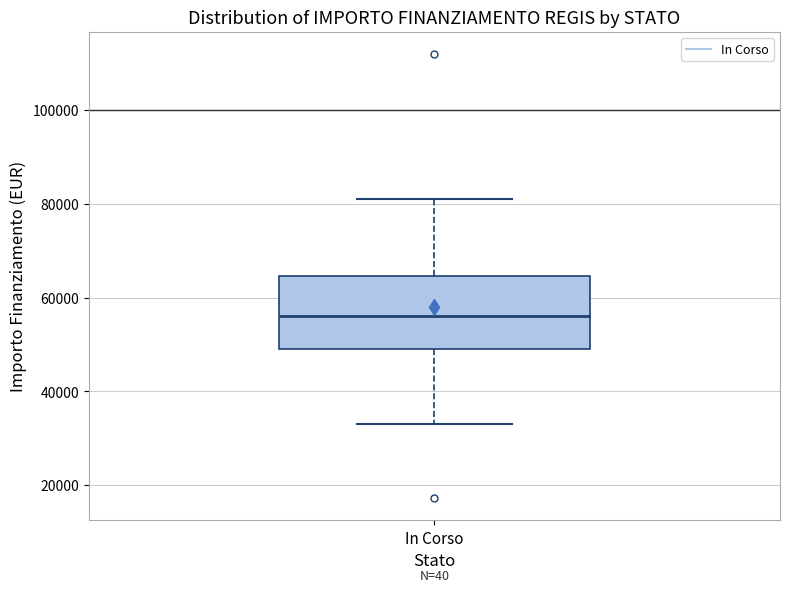

Read this box plot against the y-axis: the position of the median line, the range covered by the box, and the ends of both whiskers. The values are not printed on the chart, so give them approximately, as read against the axis.

median 56000, box 50000 to 64000, whiskers 32000 to 80000